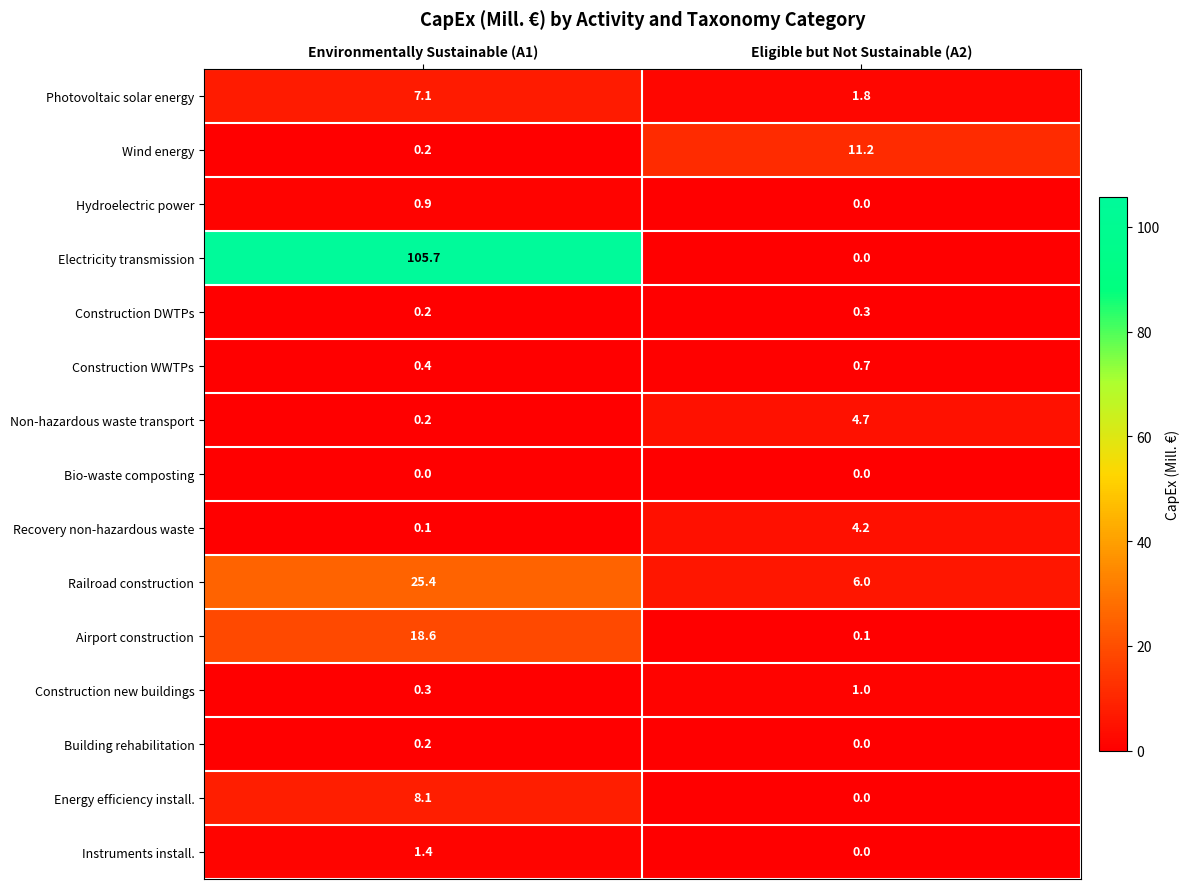

What is the sum of the Construction DWTPs values at Environmentally Sustainable (A1) and Eligible but Not Sustainable (A2)?

0.5